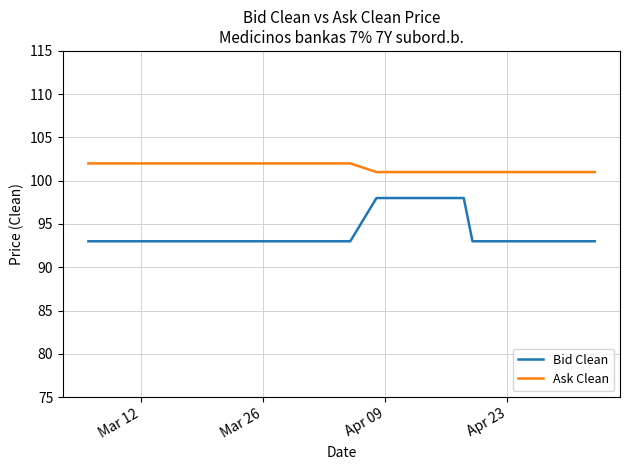

True or false: Ask Clean and Bid Clean intersect in this chart.

False